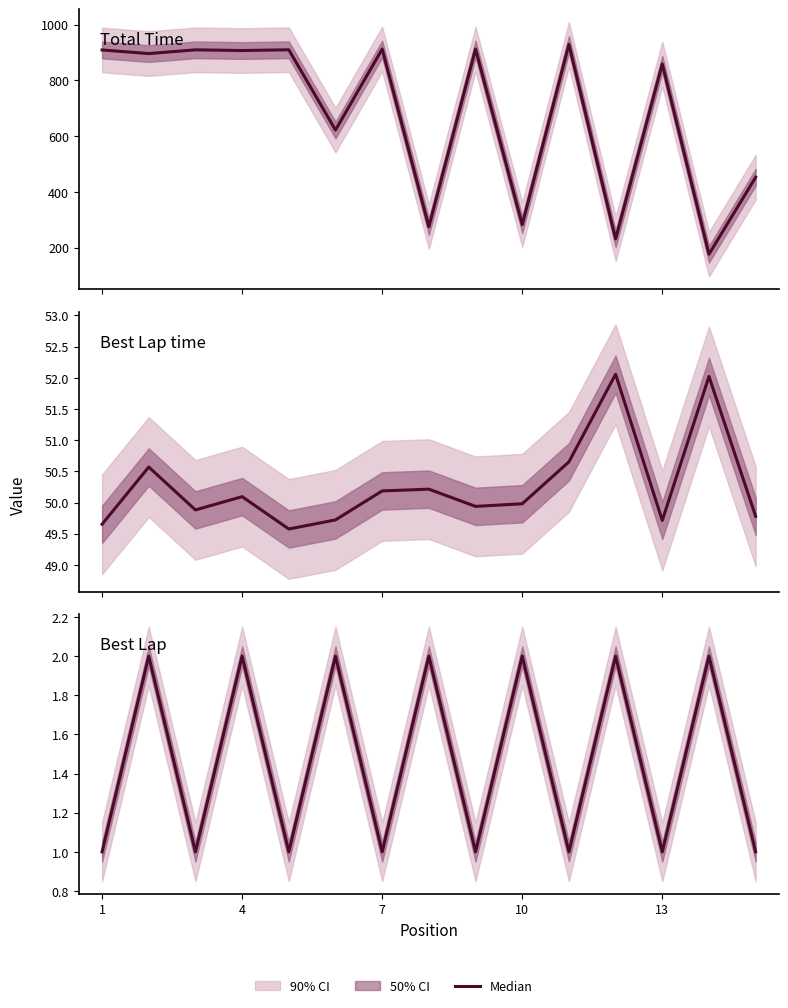

True or false: Best Lap and Best Lap time intersect in this chart.

False